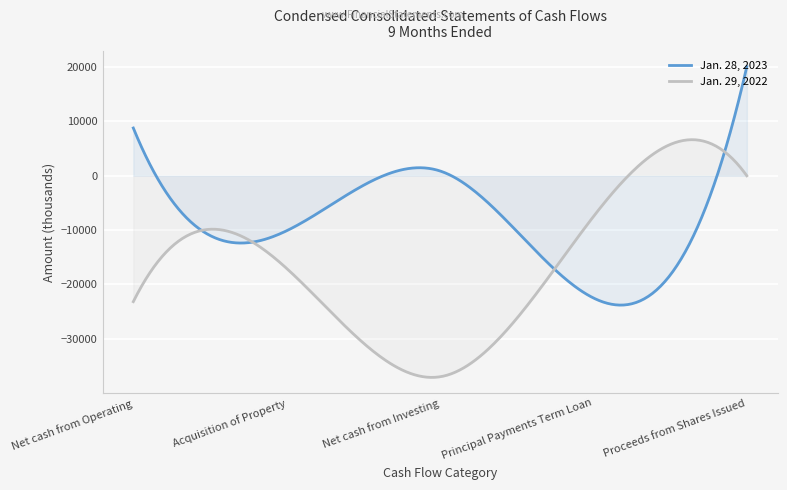

Reading right to left, extract all data points from this chart.

Jan. 28, 2023: Proceeds from Shares Issued=20104	Principal Payments Term Loan=-22500	Net cash from Investing=889	Acquisition of Property=-10116	Net cash from Operating=8801
Jan. 29, 2022: Proceeds from Shares Issued=0	Principal Payments Term Loan=-7500	Net cash from Investing=-37009	Acquisition of Property=-17064	Net cash from Operating=-23176